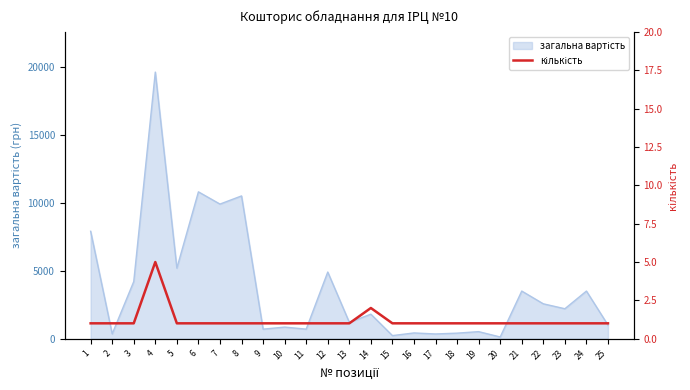

Which has a higher value, 1 or 18?

1